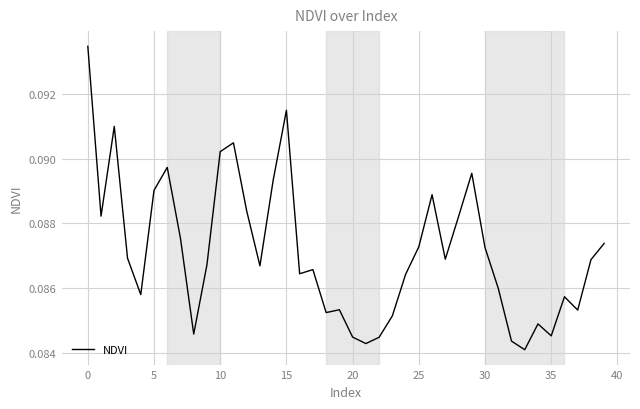

Does the chart display data point markers on the line(s)?

No